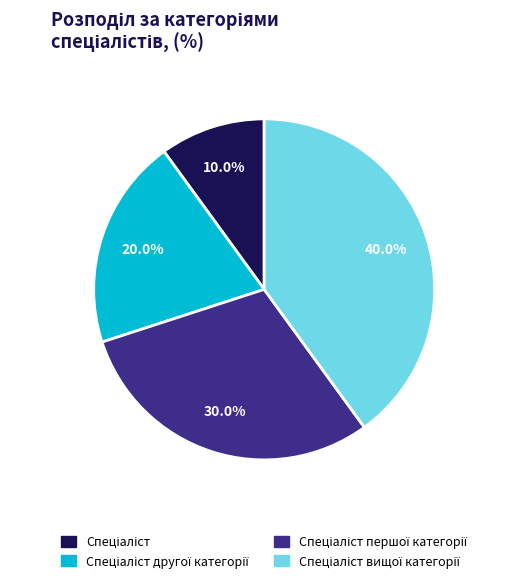

Does any single category account for the majority?

No